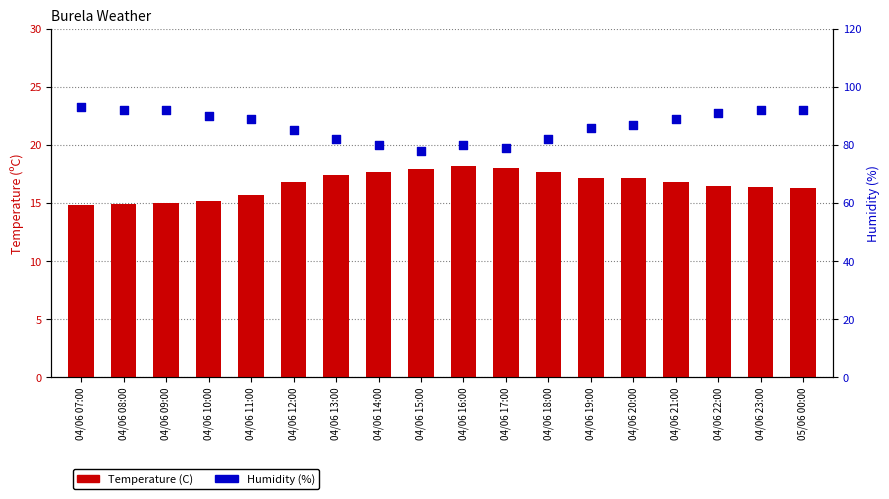

Is the value of Humidity (%) at 04/06 07:00 greater than the value of Temperature (C) at 04/06 11:00?

Yes